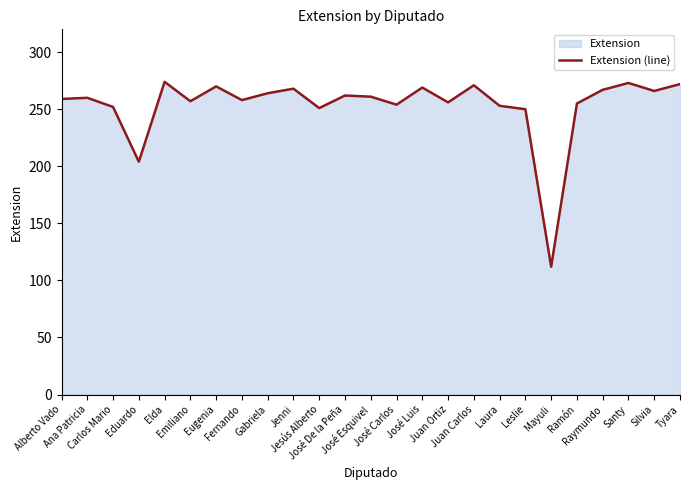

Does the chart display data point markers on the line(s)?

No